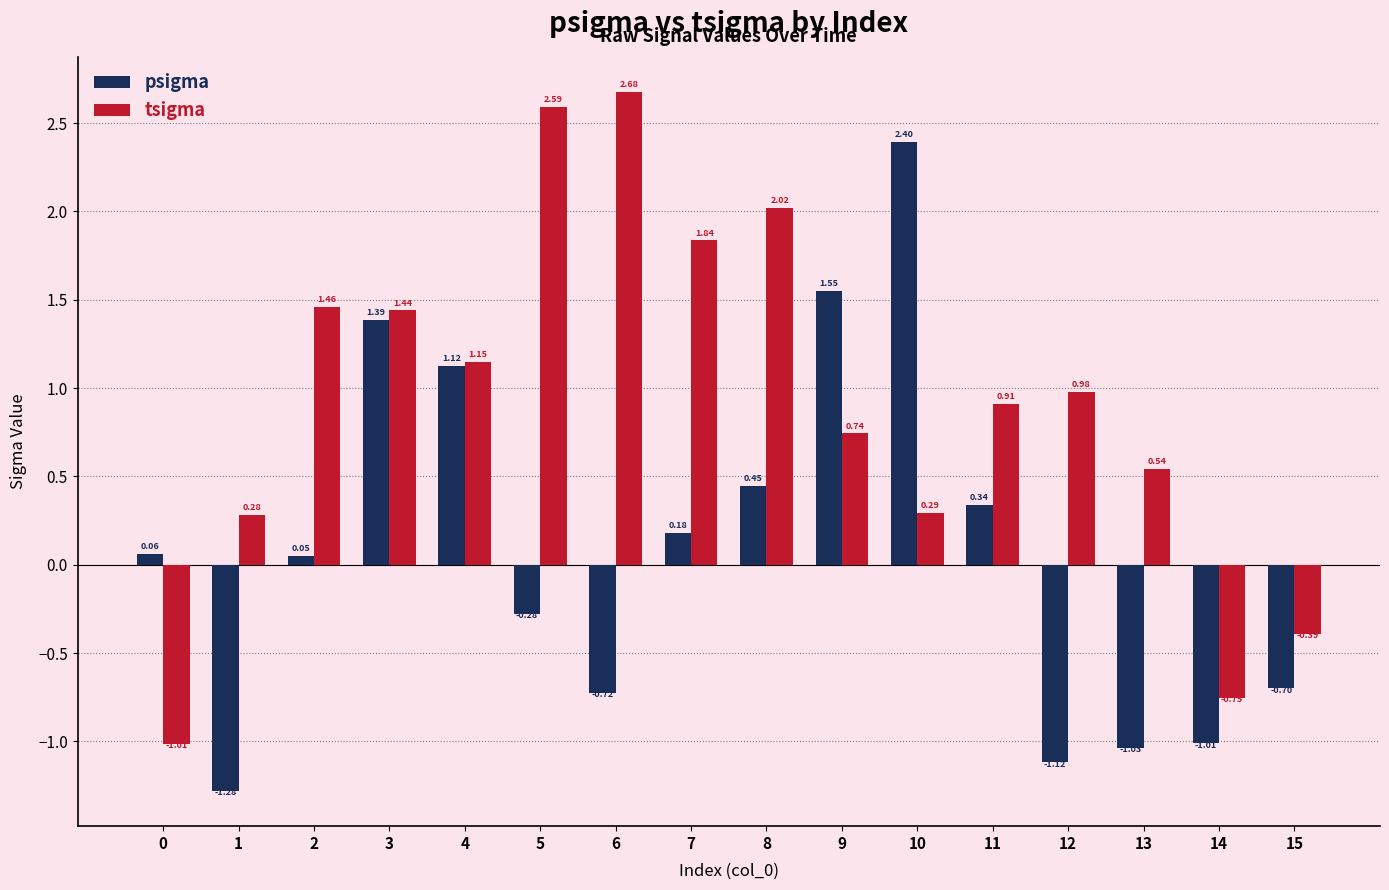

What is the difference between the tsigma values at 13 and 6?

2.1